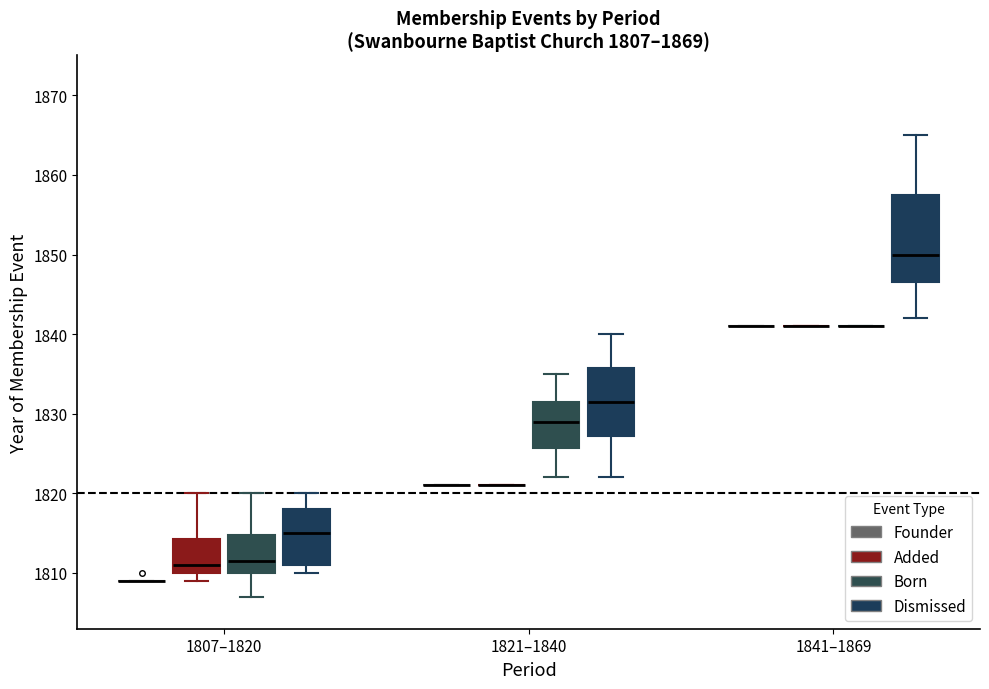

Comparing the boxes themselves (not the whiskers), which one is the tallest?

1841–1869 (Dismissed)